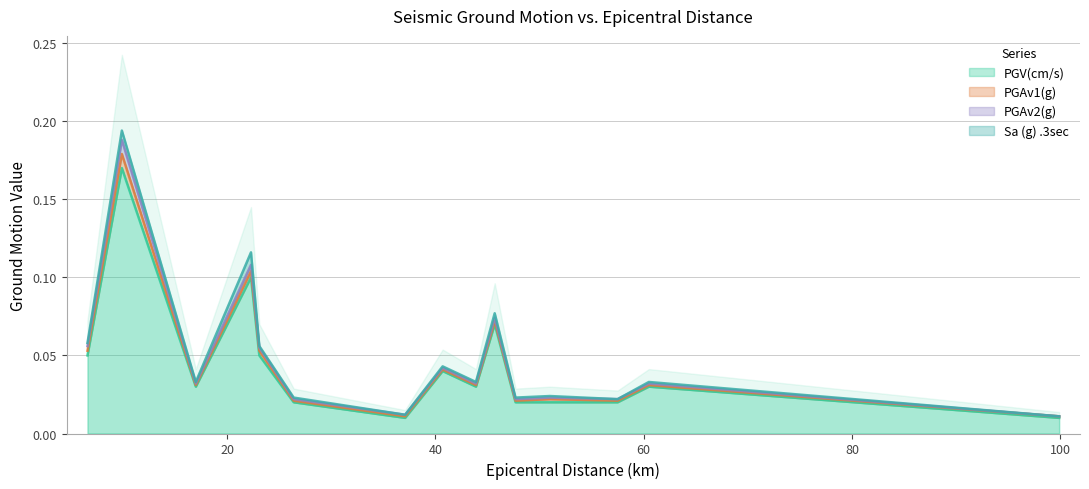

True or false: PGV(cm/s) and Sa (g) .3sec intersect in this chart.

False